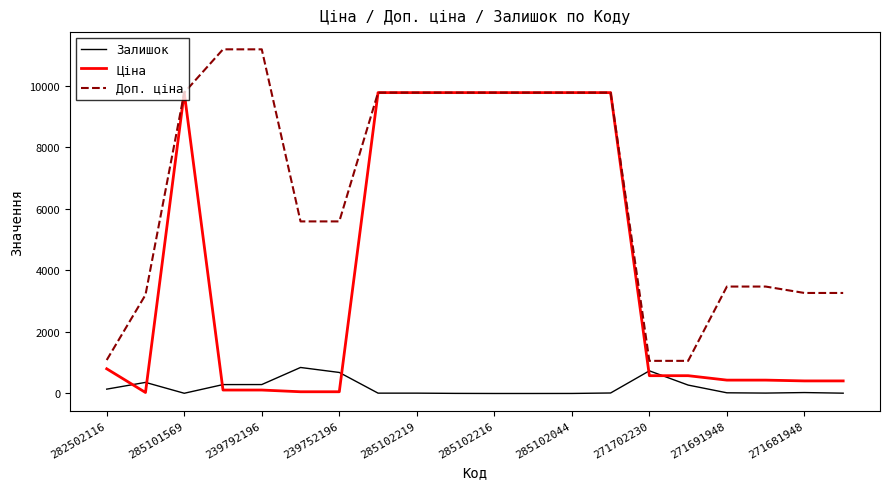

List the series in order of their overall mean, lowest first.

Залишок, Ціна, Доп. ціна